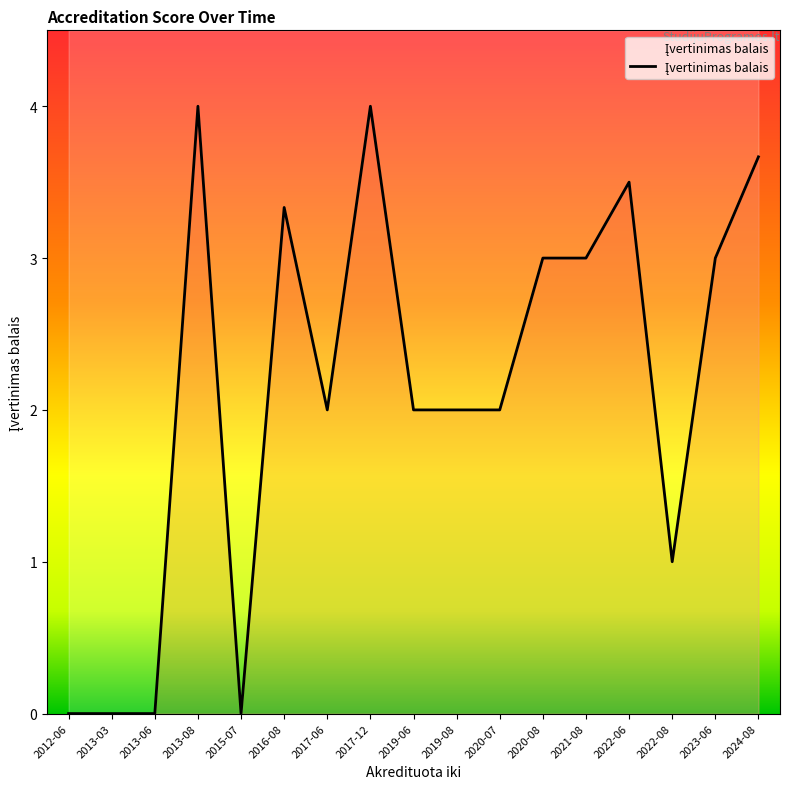

What is the change in value from 2021-08 to 2022-08?

-2.0